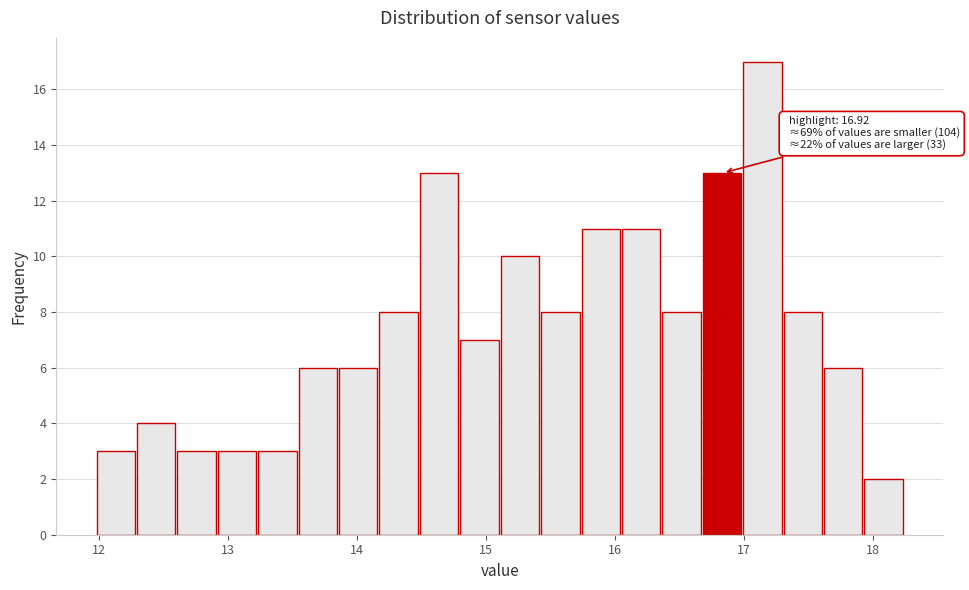

Around what value on the x-axis is the tallest bar? Give the approximate position of its centre, as read against the axis.

17.1